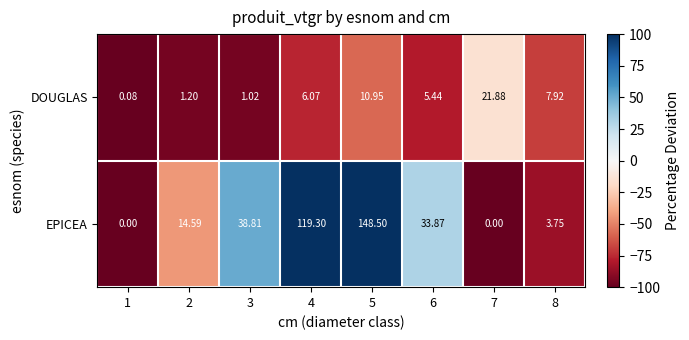

Which series has the largest total across all categories?

EPICEA